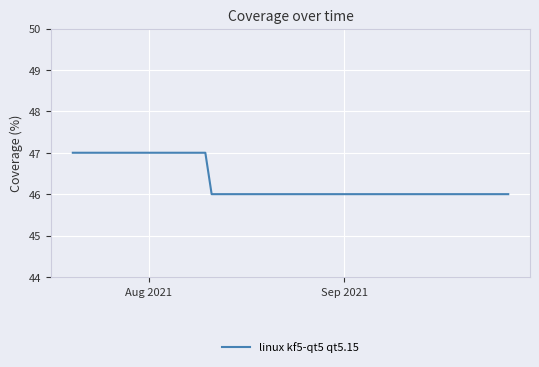

What is the minimum value shown in the chart?

46